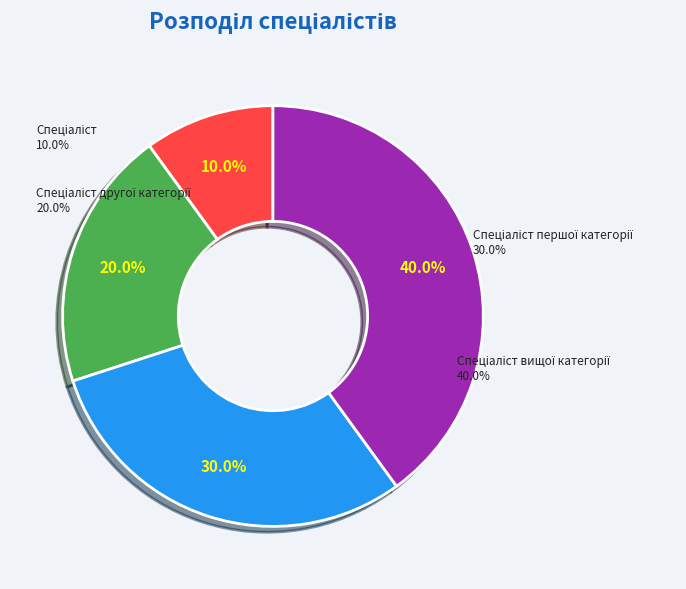

Is there any slice that represents more than half of the pie?

No